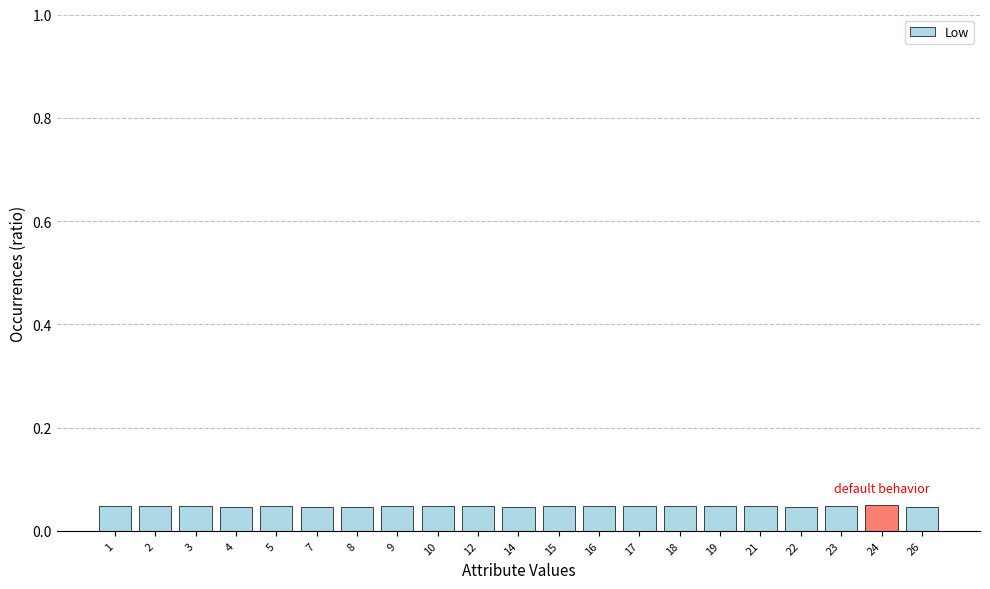

The chart shows a value of 0.1 at 22. True or false?

False